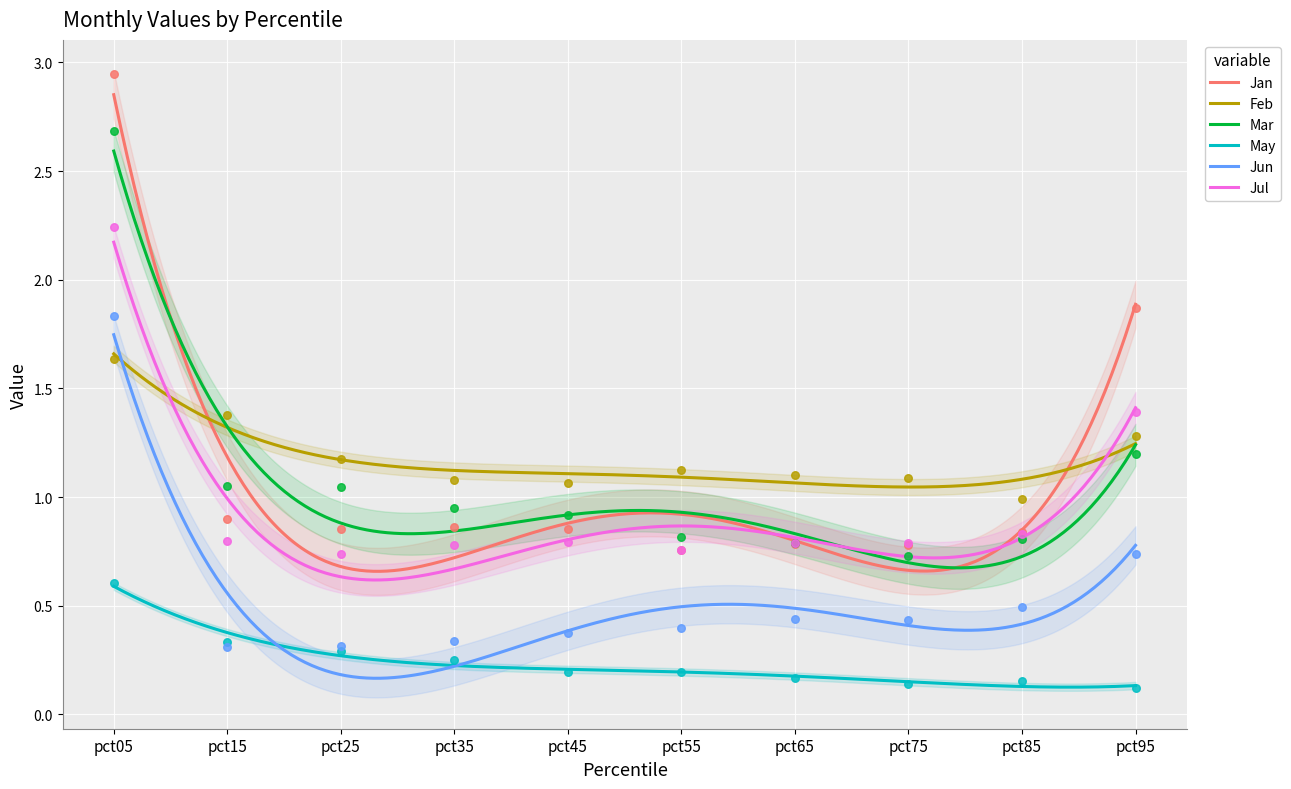

What is the total value across all series at pct45?

4.2